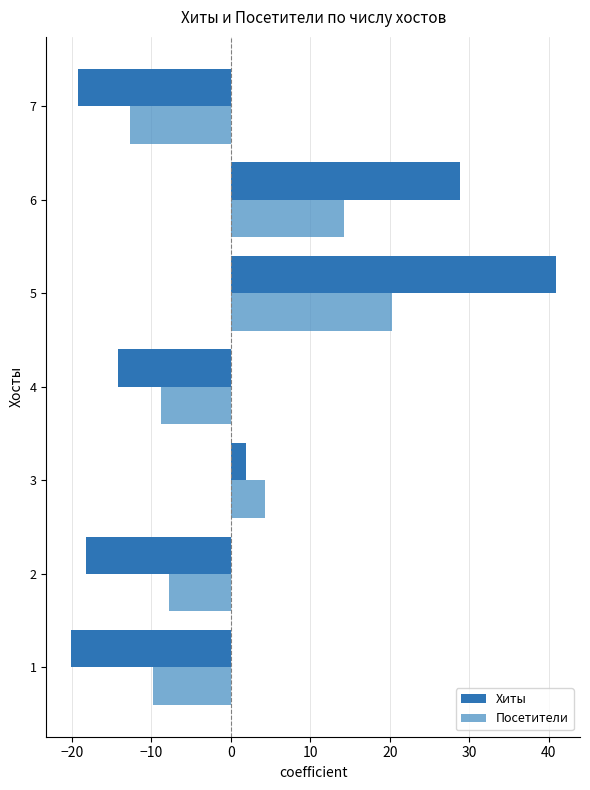

How many values in Хиты are above zero?

3